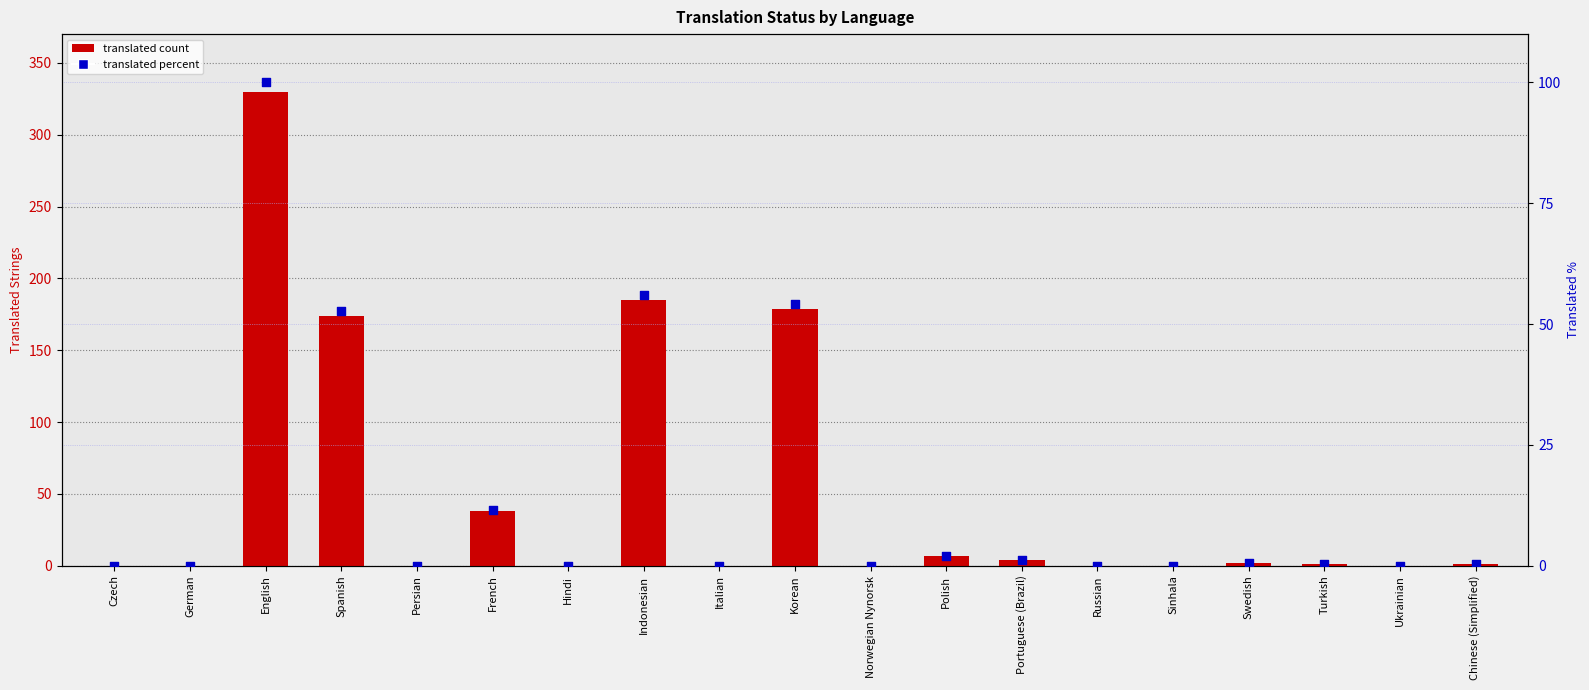

Is the value of translated count at French greater than the value of translated percent at Indonesian?

No